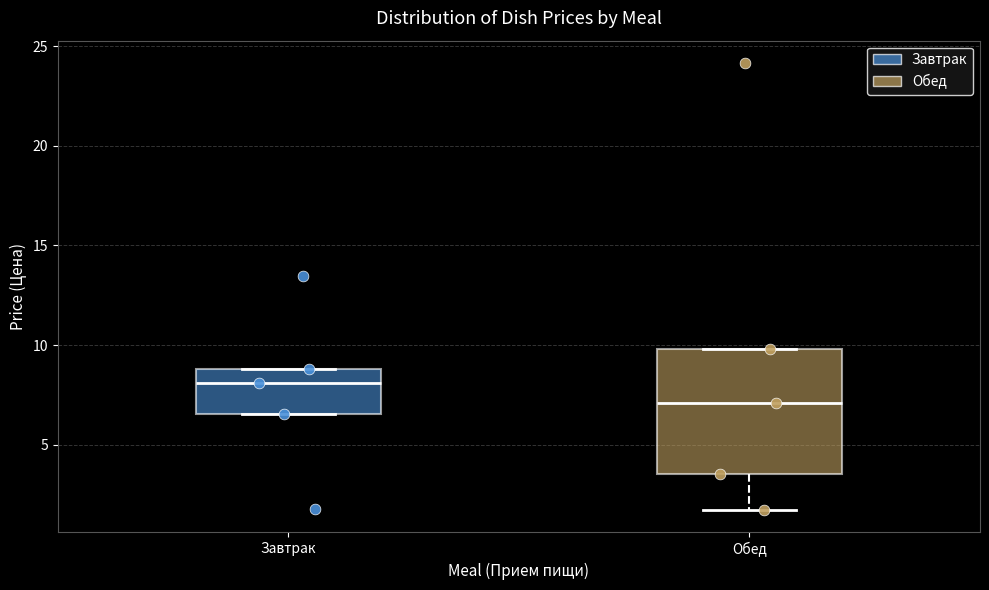

Where is the lower edge of the box for Завтрак on the y-axis? The values are not printed on the chart, so give them approximately, as read against the axis.

6.5